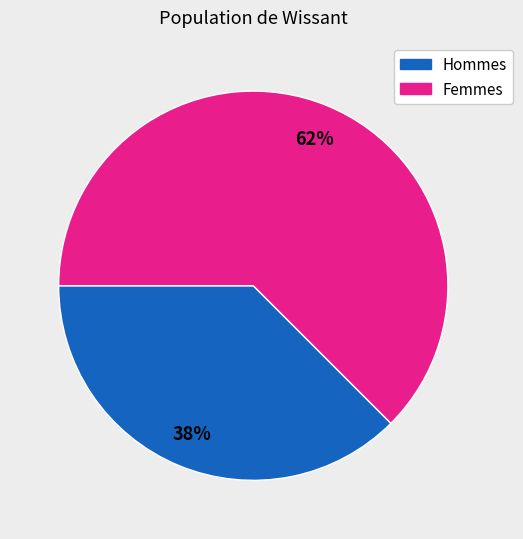

Count the number of slices in the pie.

2